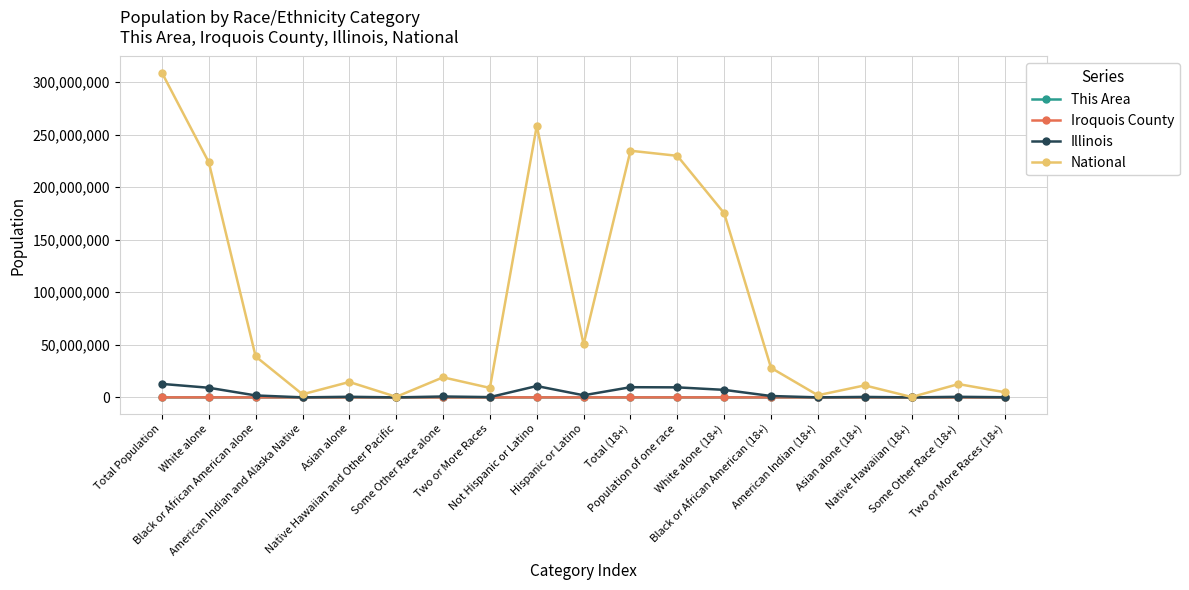

What is the greatest value displayed?

308745538